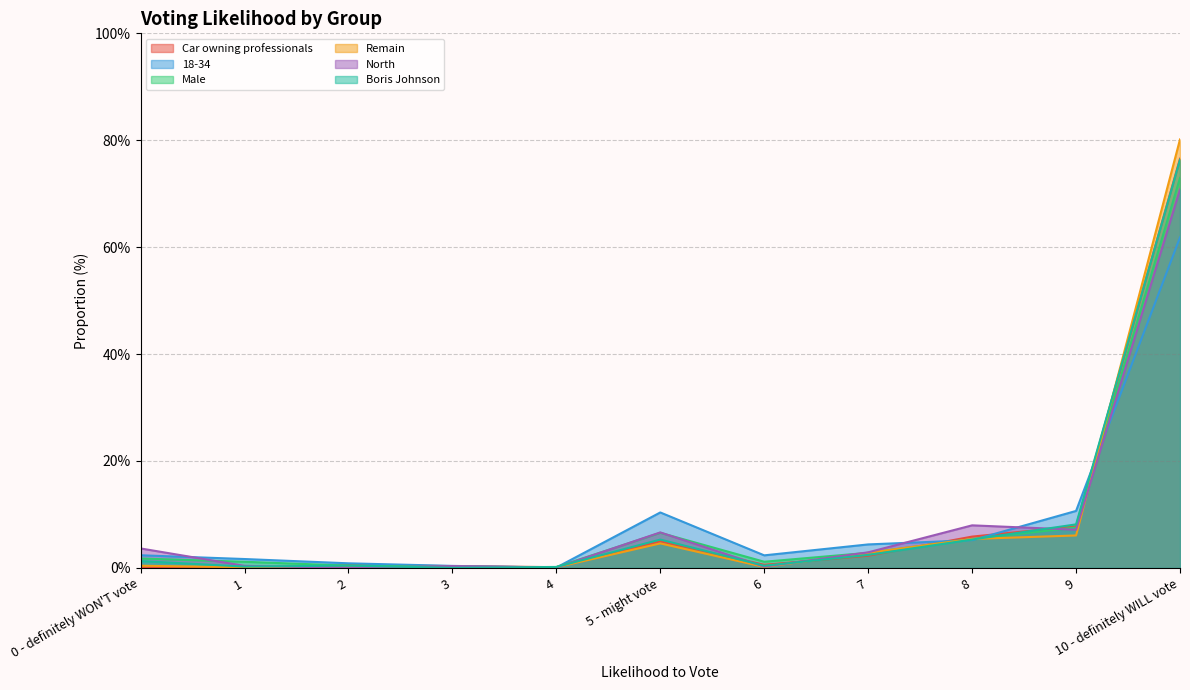

The value of Remain at 6 is 0.1. True or false?

False